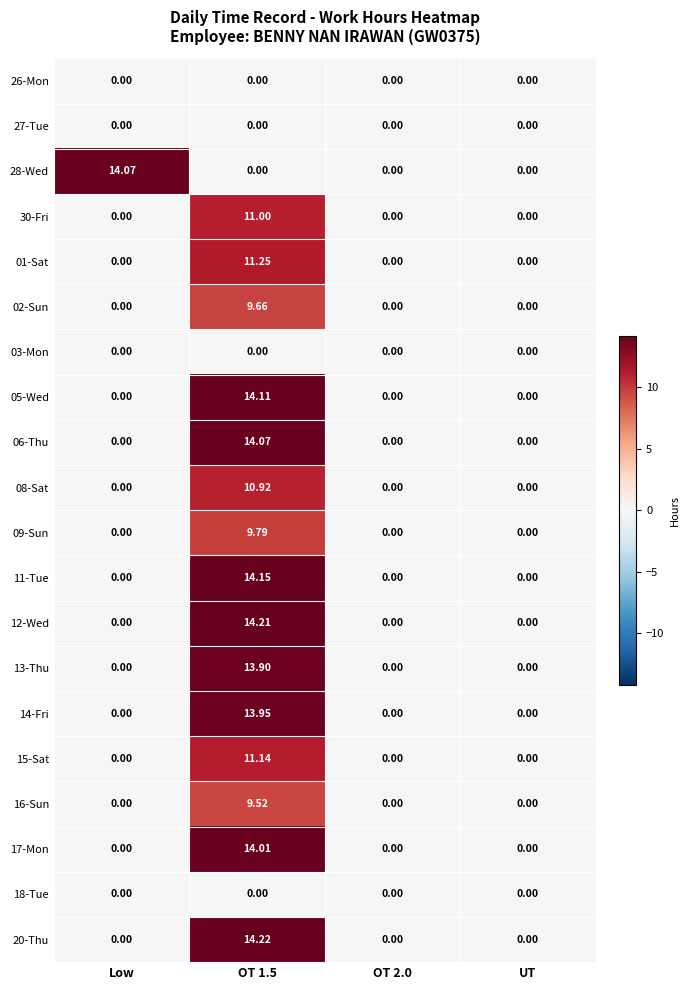

What is the total value across all series at Low?

14.1